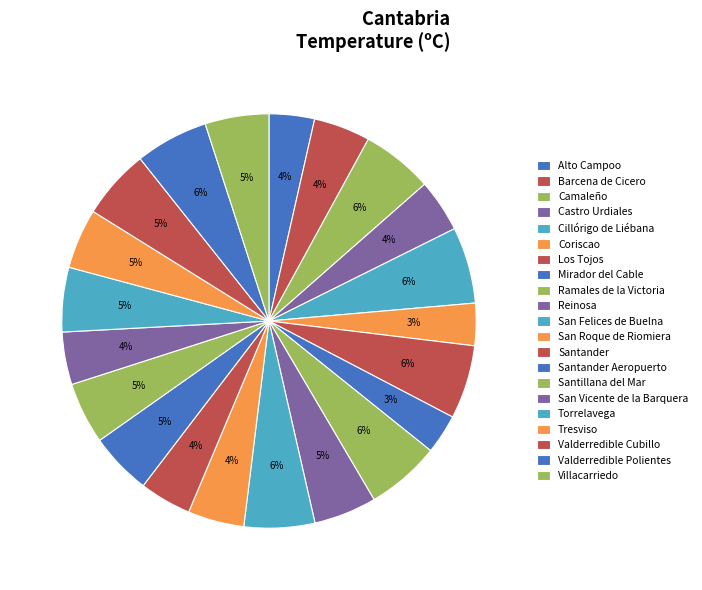

How many slices are in this pie chart?

21